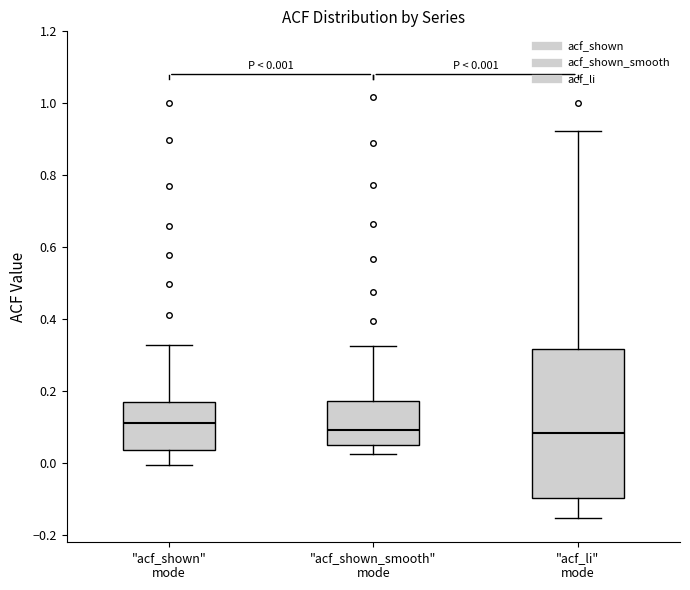

Which box is the tallest, from its lower edge to its upper edge?

"acf_li" mode